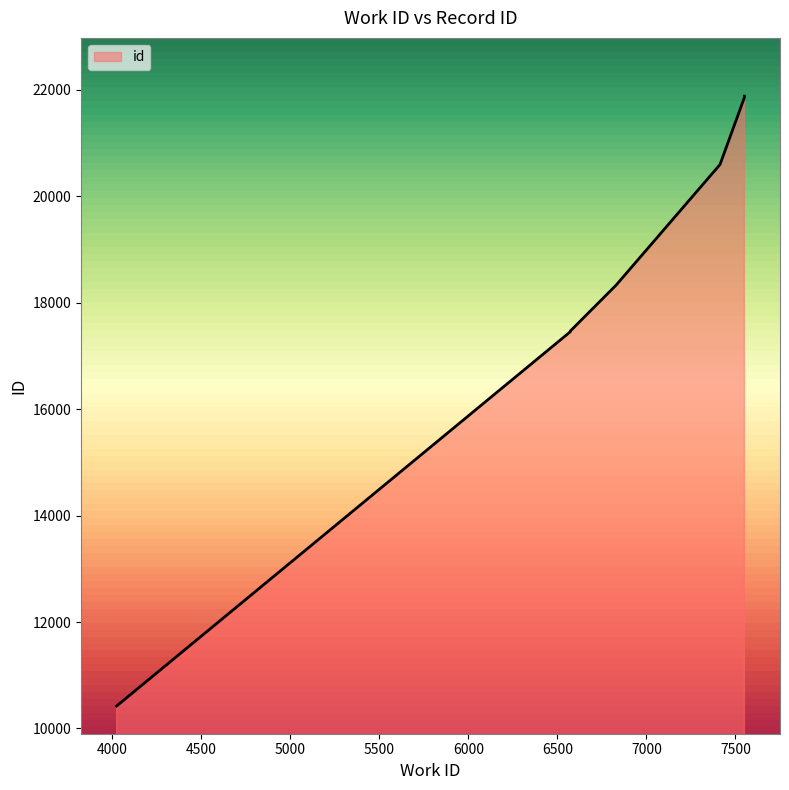

True or false: there are more than 2 points higher than both neighbors.

False